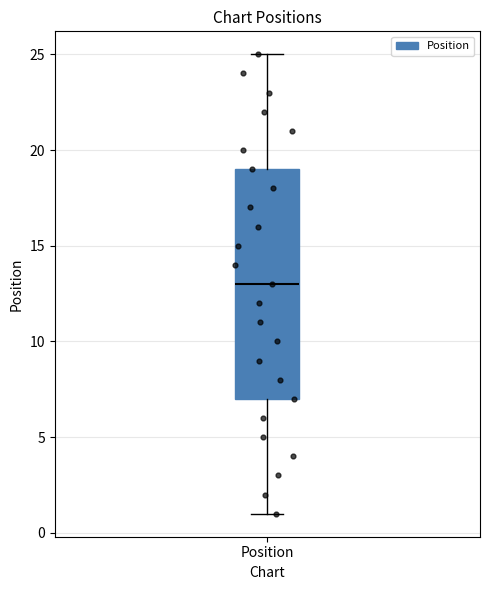

Transcribe this box plot: give where the median line is, the range the box spans, and where the two whiskers end, as read against the y-axis. The values are not printed on the chart, so give them approximately, as read against the axis.

median 13, box 7 to 19, whiskers 1 to 25